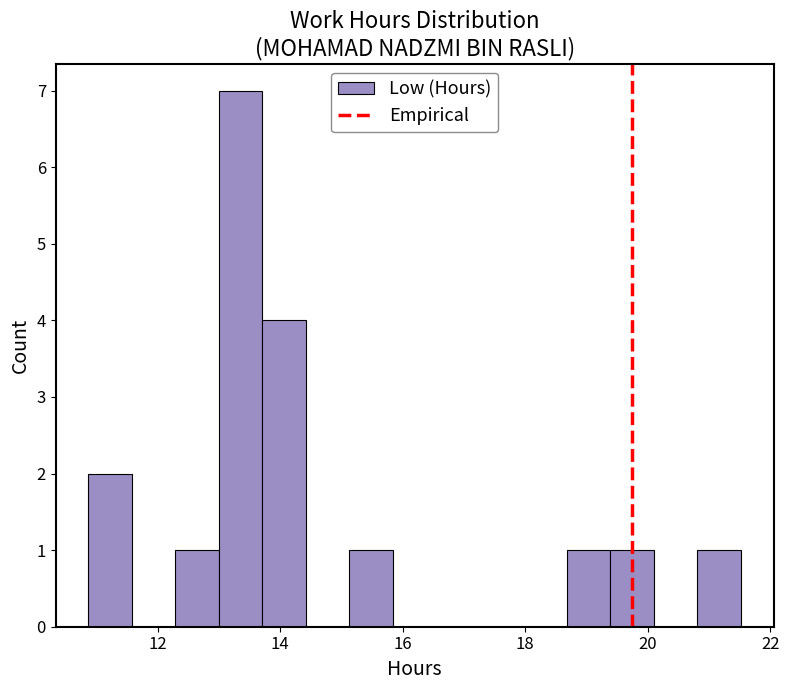

Read against the x-axis, roughly where is the centre of the tallest bar?

13.4